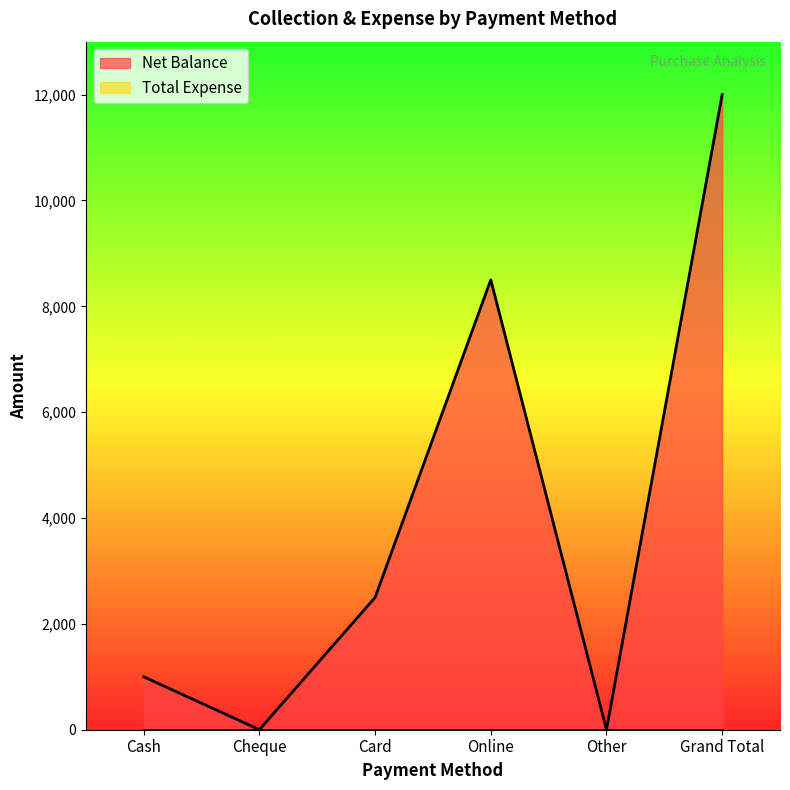

Rank the categories by value from highest to lowest.

Grand Total, Online, Card, Cash, Cheque, Other